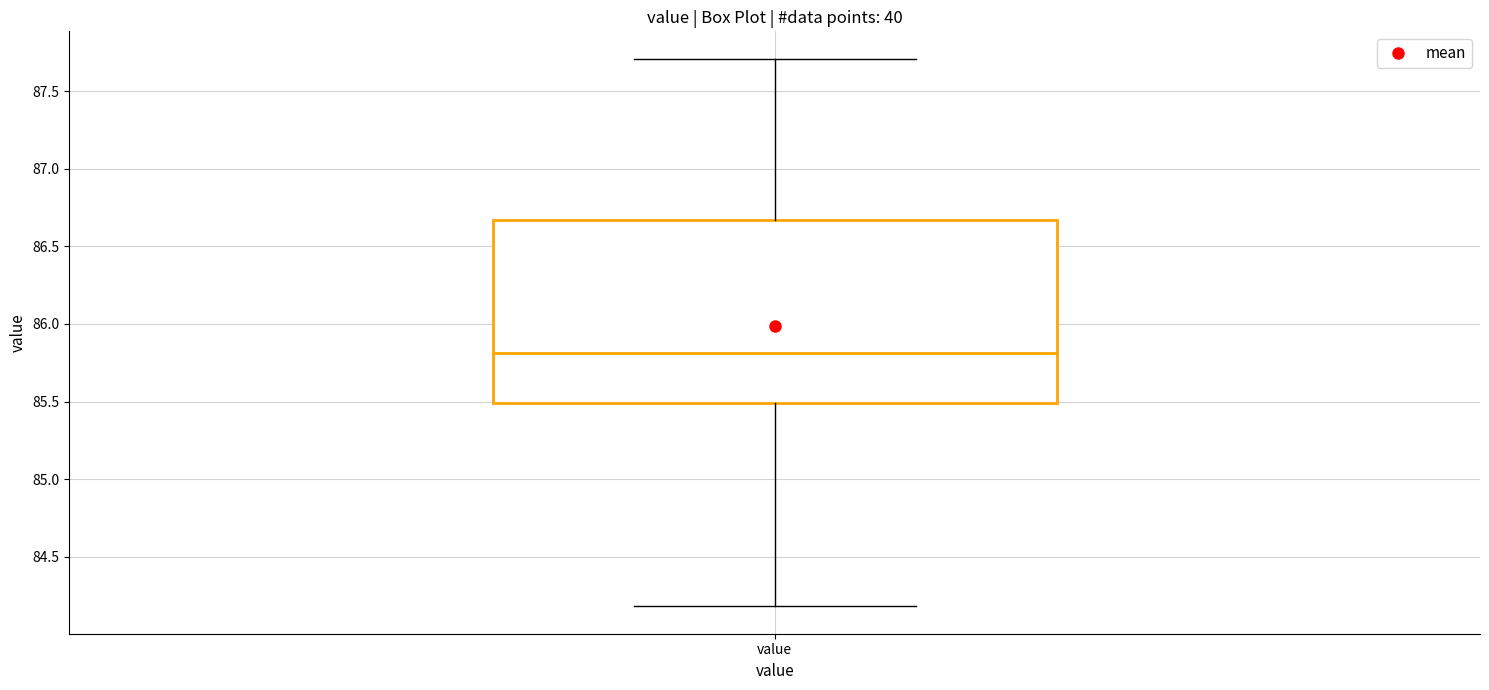

Where is the upper edge of the box for value on the y-axis? The values are not printed on the chart, so give them approximately, as read against the axis.

86.65